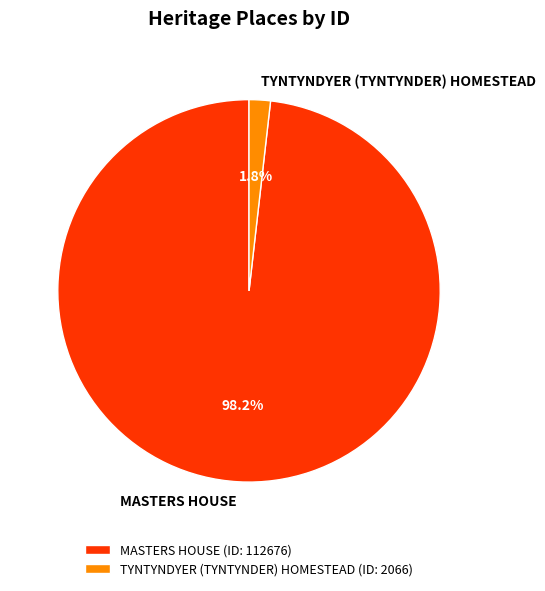

To the nearest percent, what percentage of the pie is MASTERS HOUSE?

98%